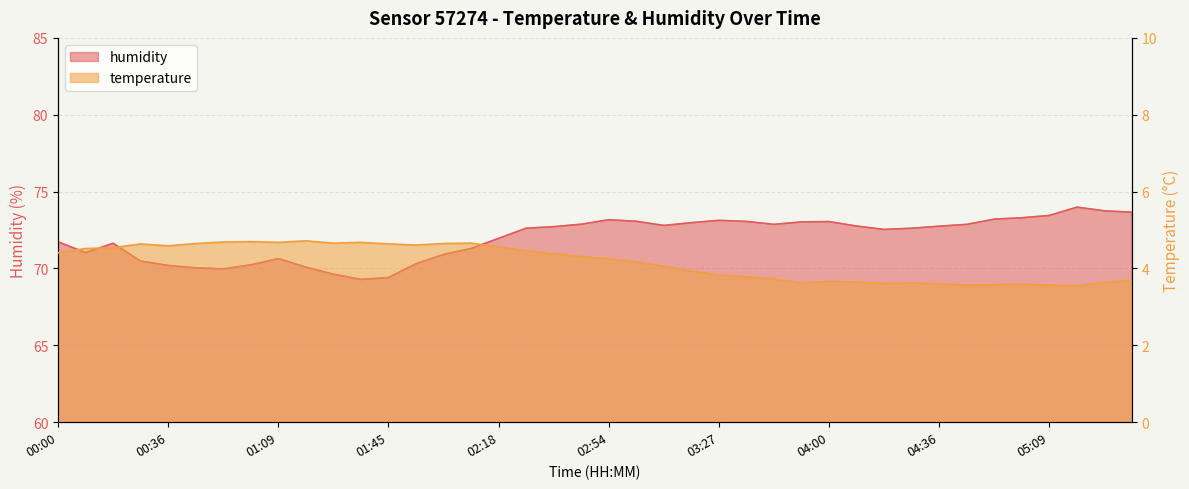

What is the difference between the maximum and minimum values in the humidity series?

4.7